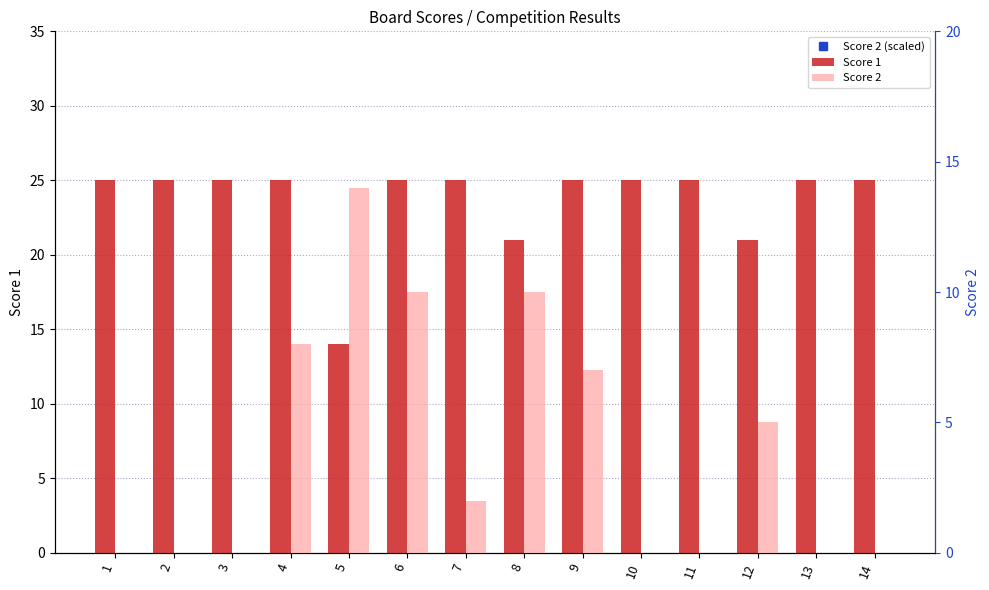

List the series in order of their overall mean, lowest first.

Score 2, Score 1